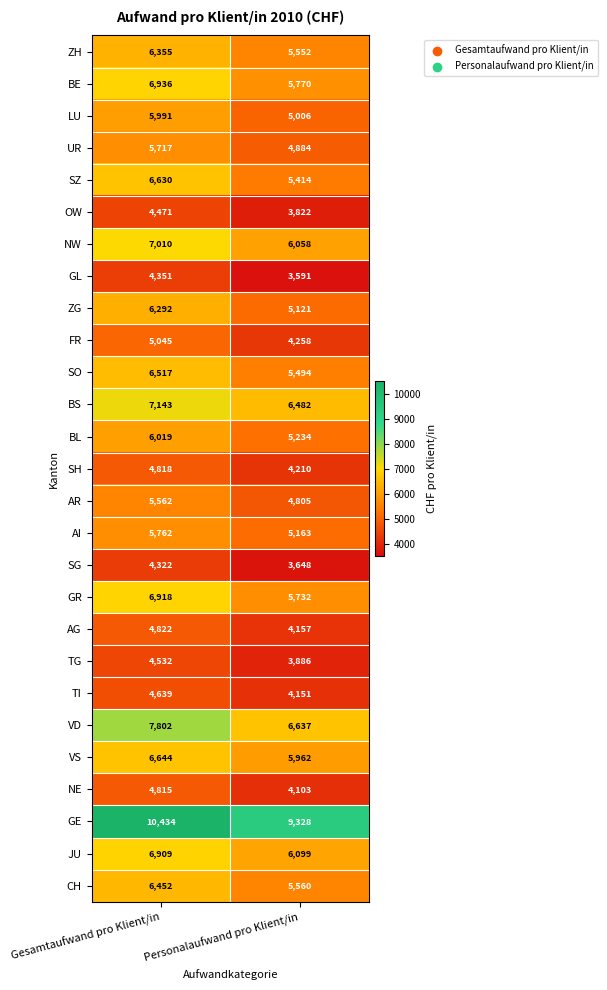

Which series has the widest spread of values?

SZ